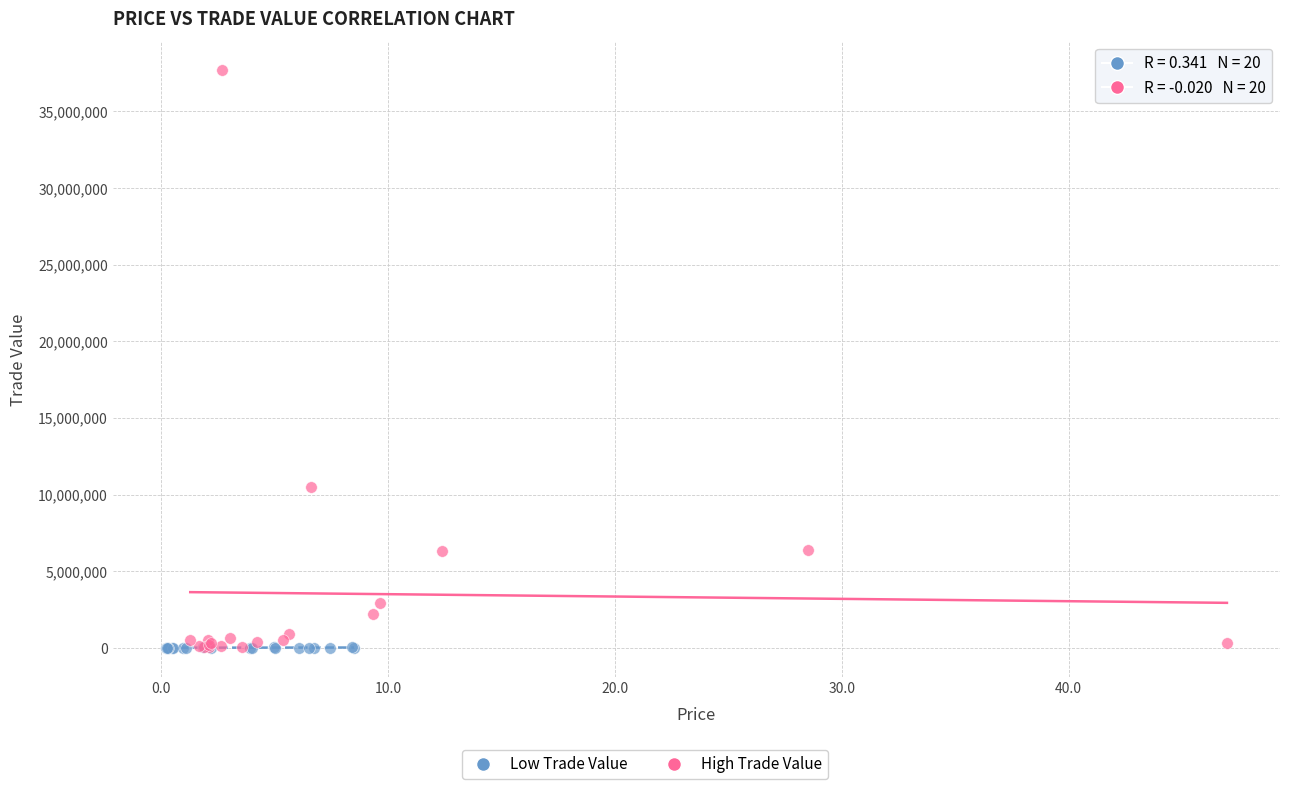

Which series has the widest spread of Y values?

High Trade Value